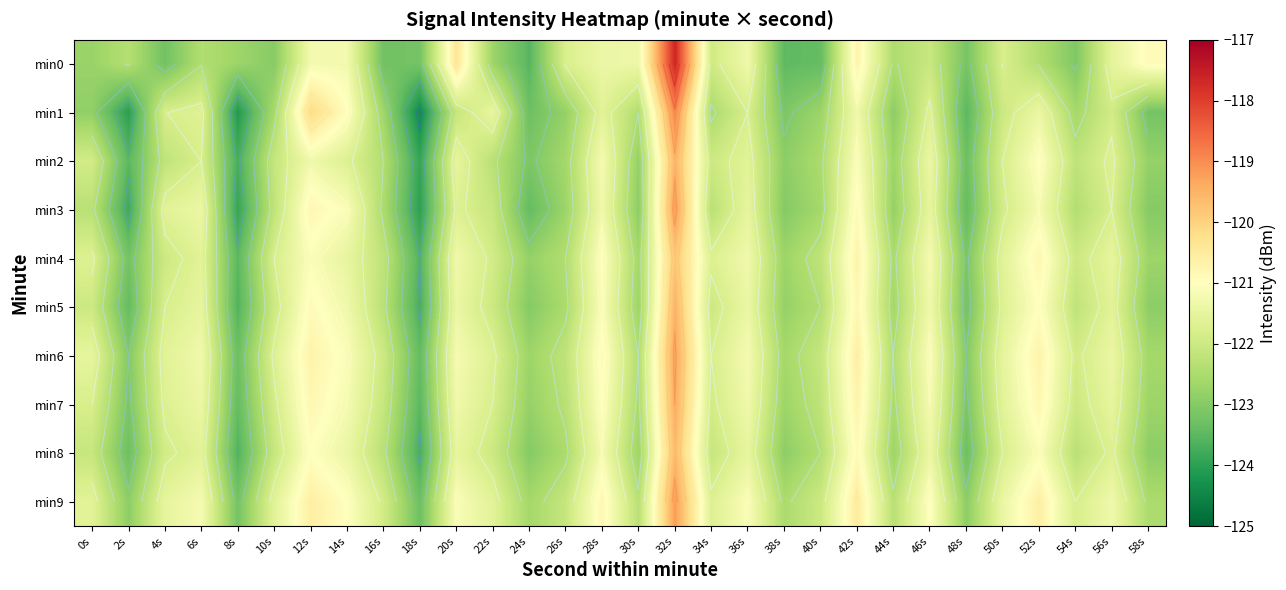

At which category is the sum across all series the highest?

32s